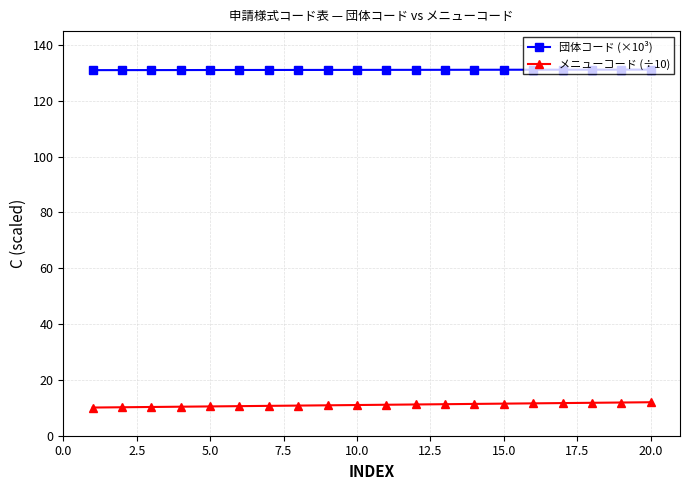

What is the sum of all メニューコード (÷10) values?

221.0